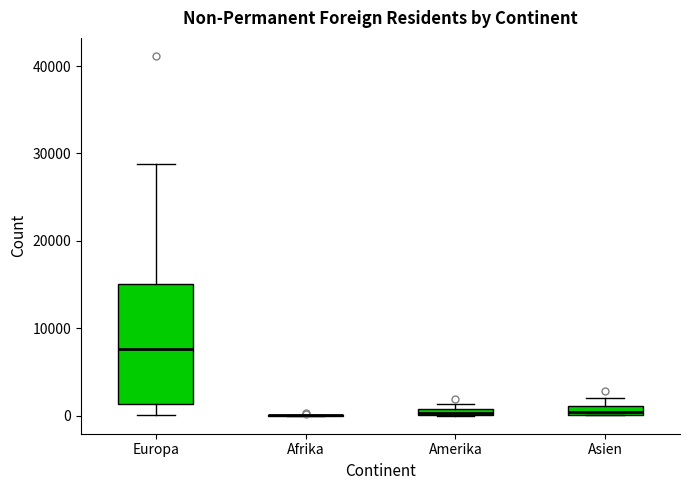

Where is the upper edge of the box for Amerika on the y-axis? The values are not printed on the chart, so give them approximately, as read against the axis.

1000